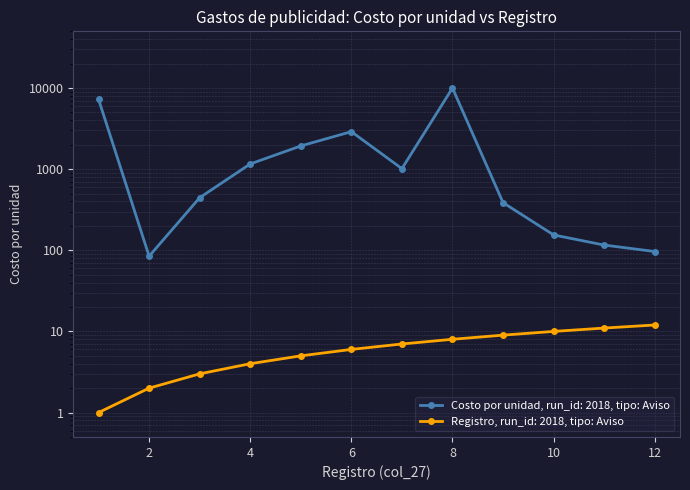

Is this an area chart (filled region under the line)?

No